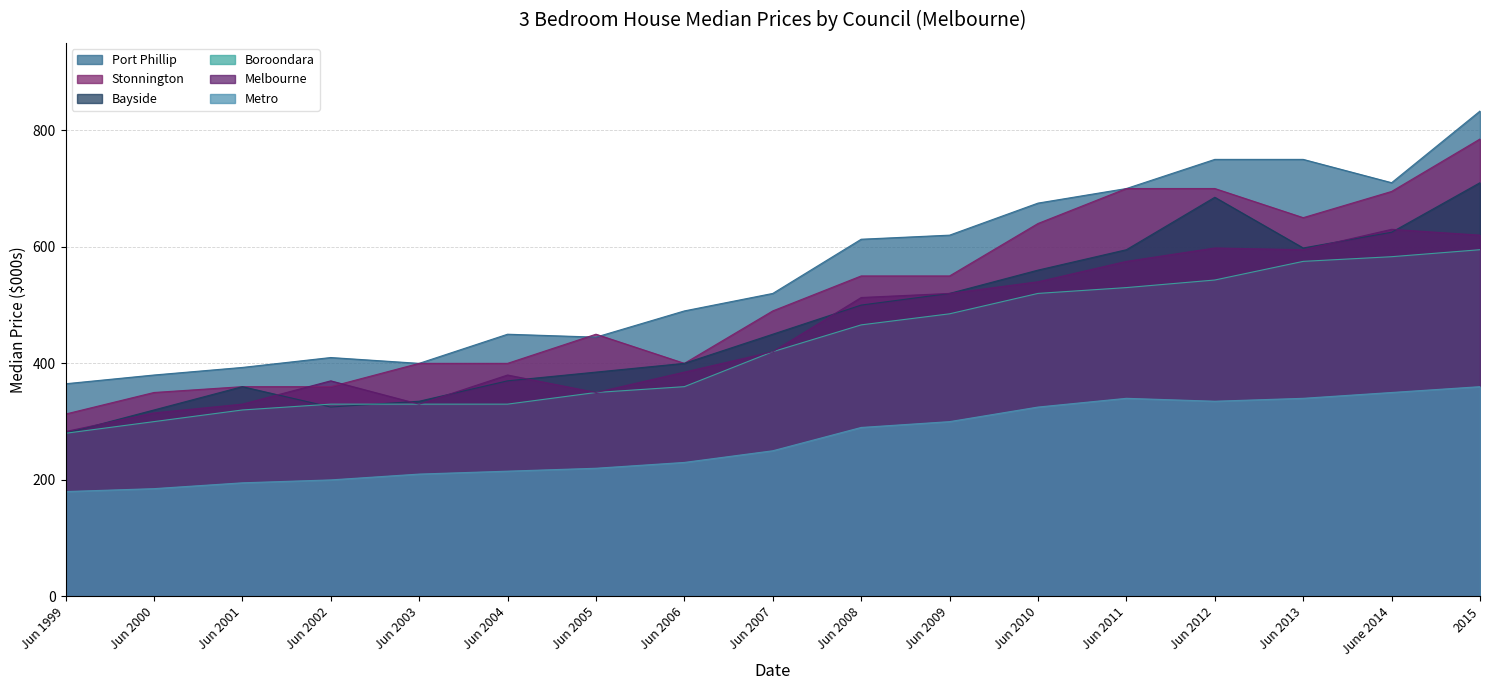

At which label is Melbourne closest to 456?

Jun 2007